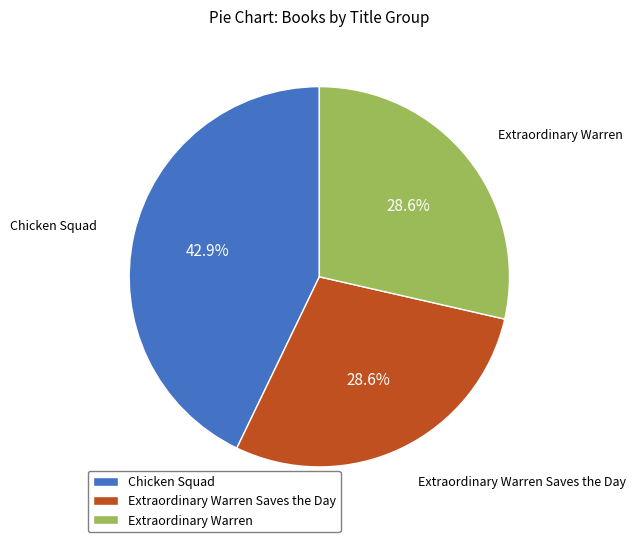

Count the number of slices in the pie.

3